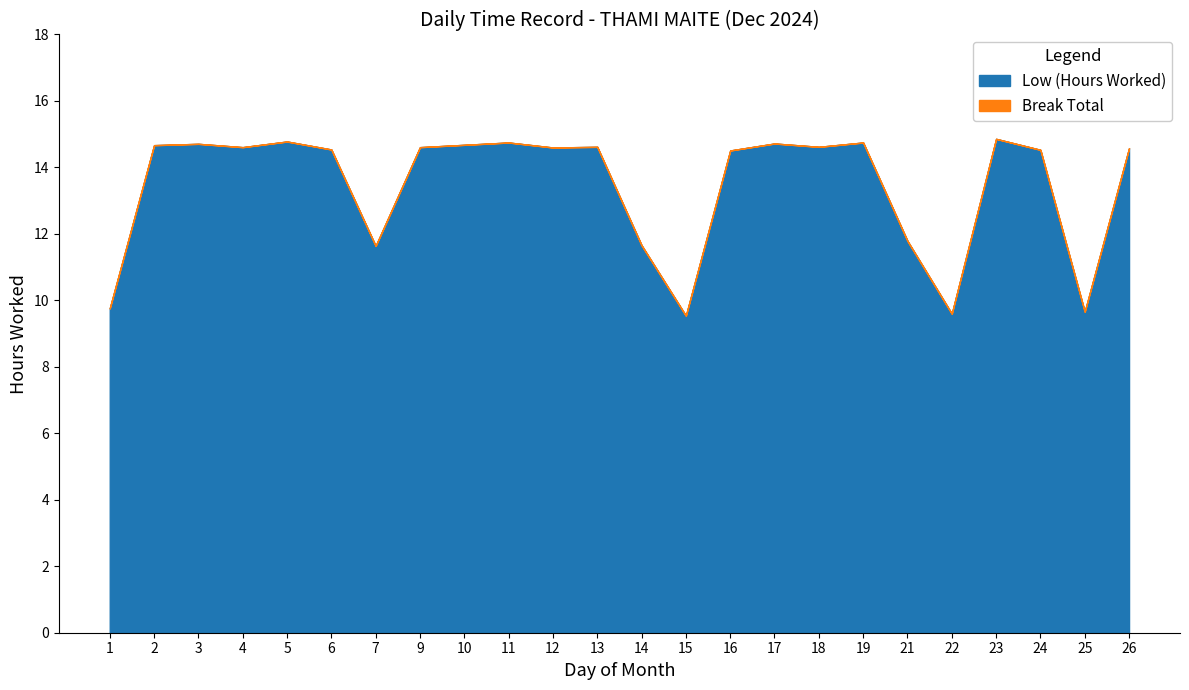

Is it true that Low (Hours Worked) equals 14.9 at 23?

True